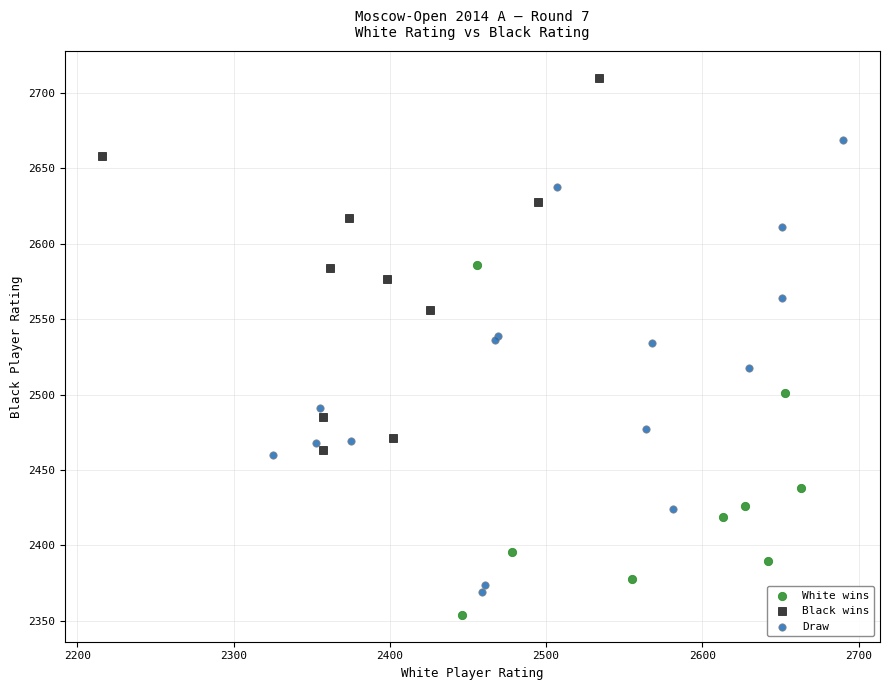

Which series has the widest spread of Y values?

Draw